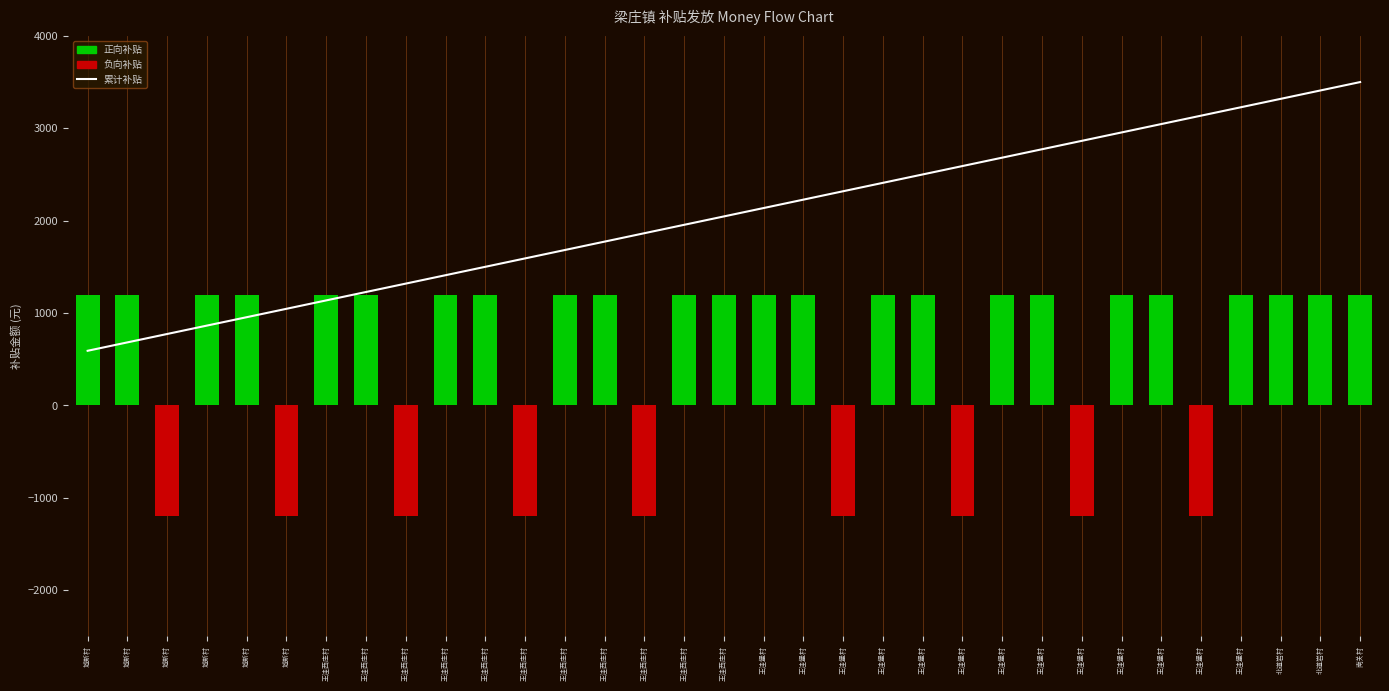

How many values in the 累计补贴 series exceed 2045?

17